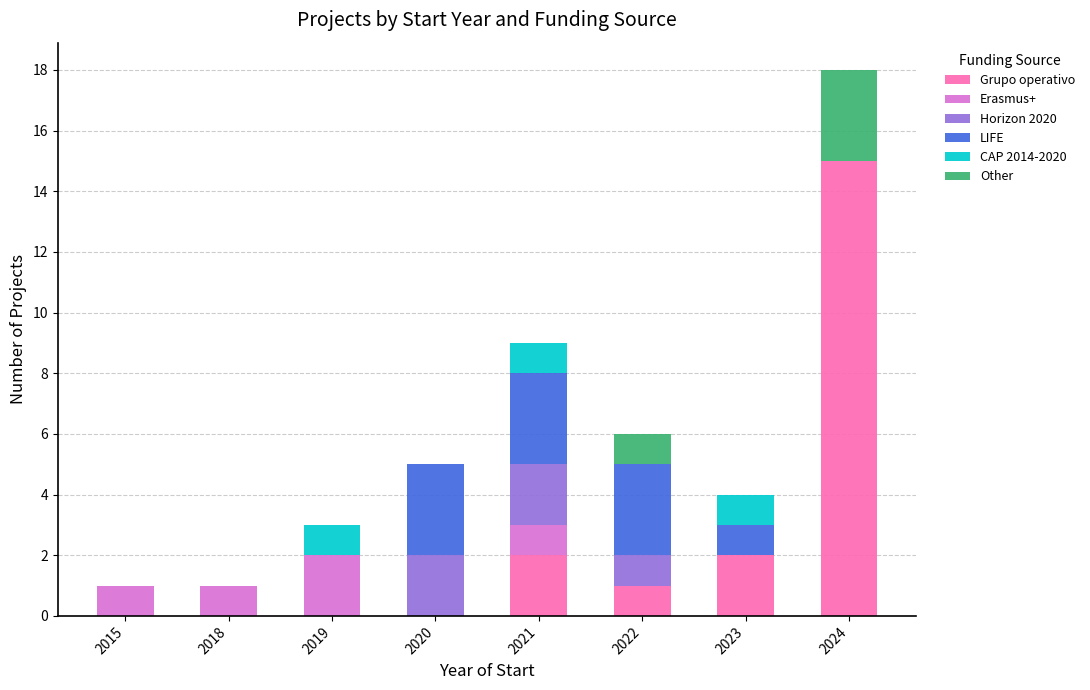

Count the number of categories in the chart.

8